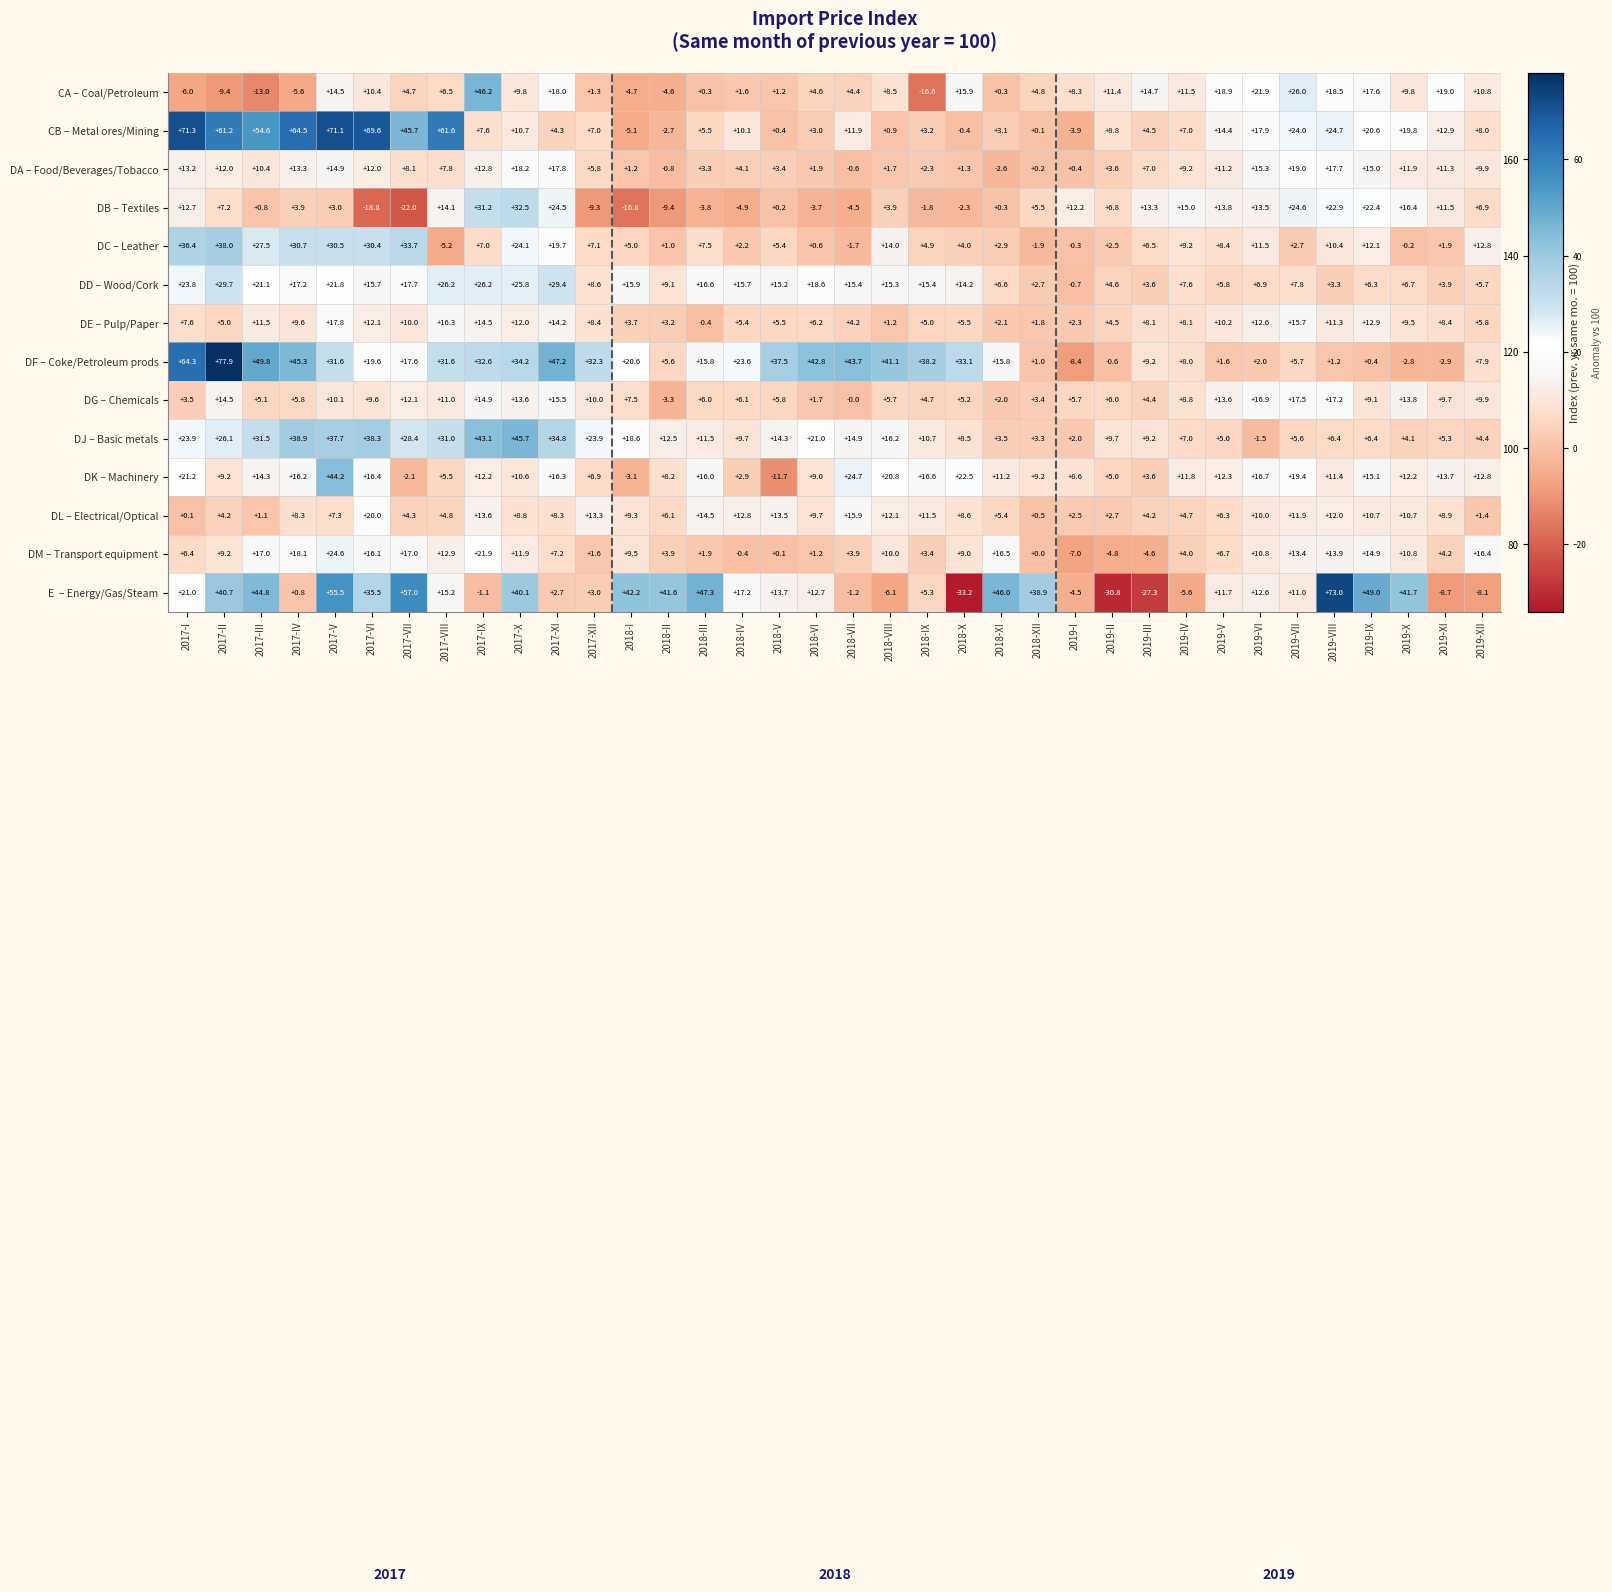

Is it true that DE – Pulp/Paper equals 12.6 at 2019-VI?

True